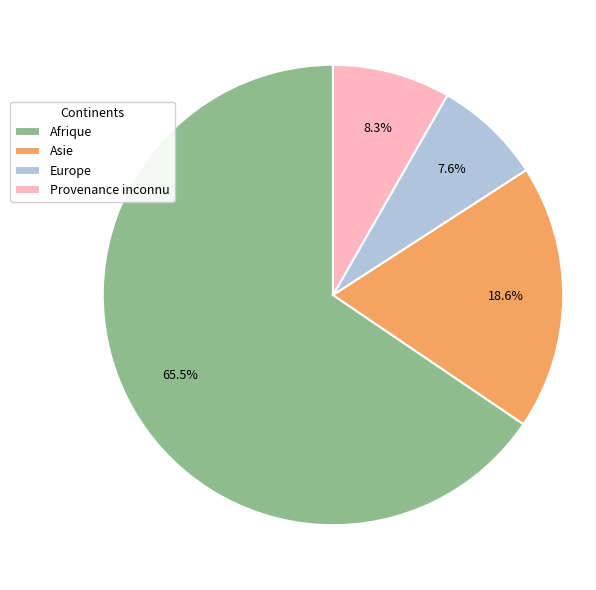

What is the largest slice in the pie chart?

Afrique